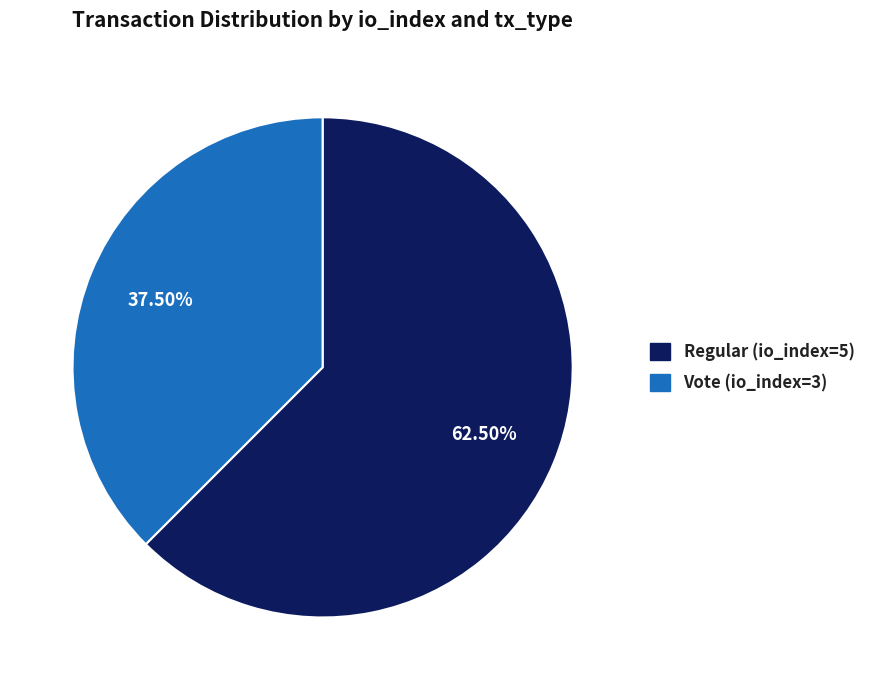

How many segments does this pie chart have?

2